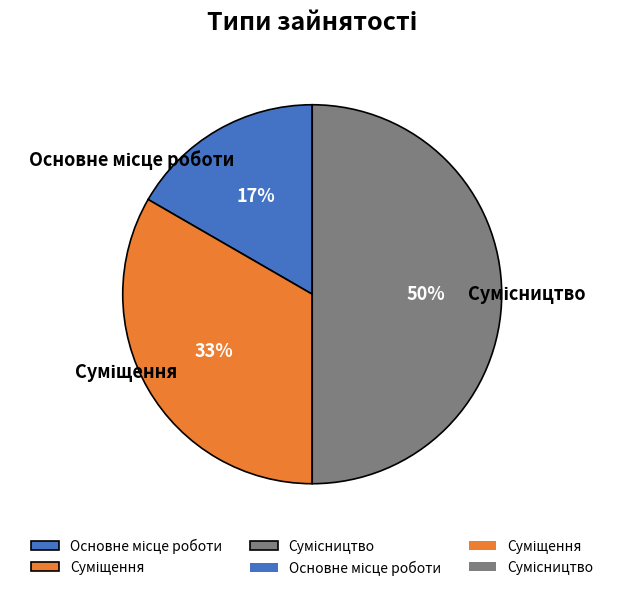

To the nearest percent, what is the average slice percentage?

33%